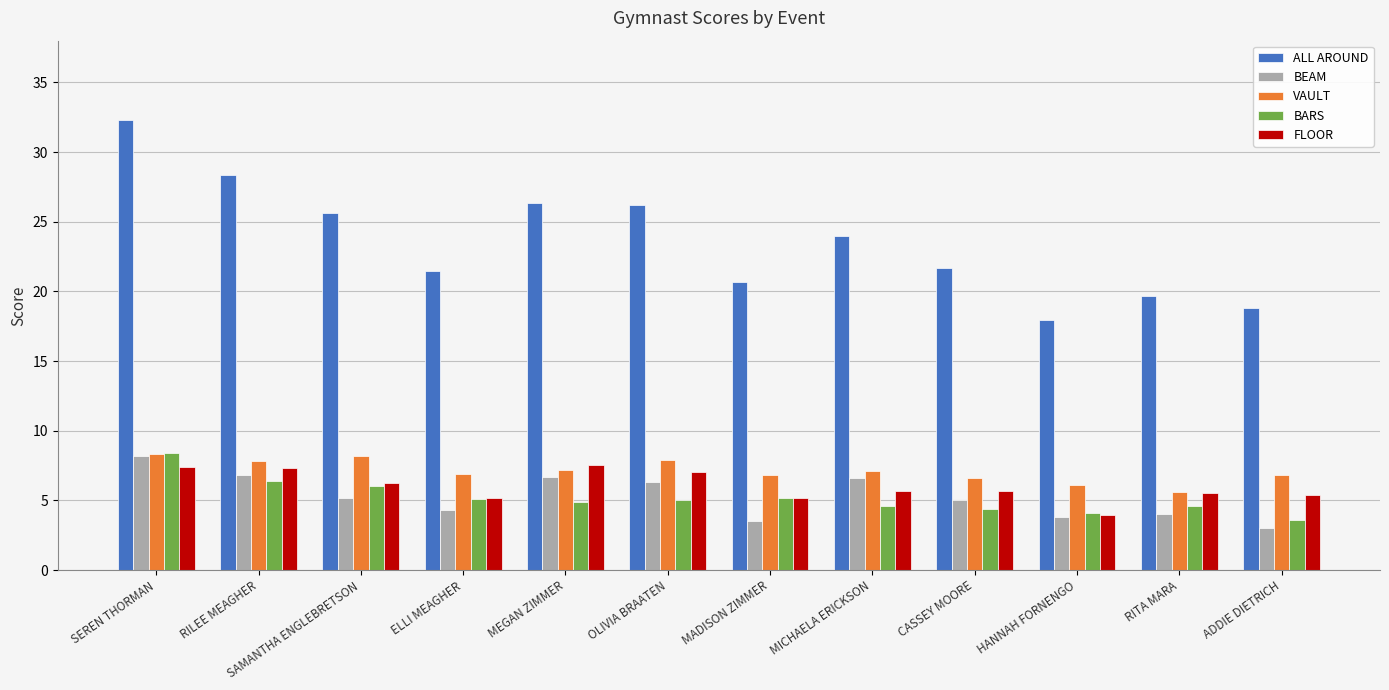

Which series changed the most between ELLI MEAGHER and HANNAH FORNENGO?

ALL AROUND